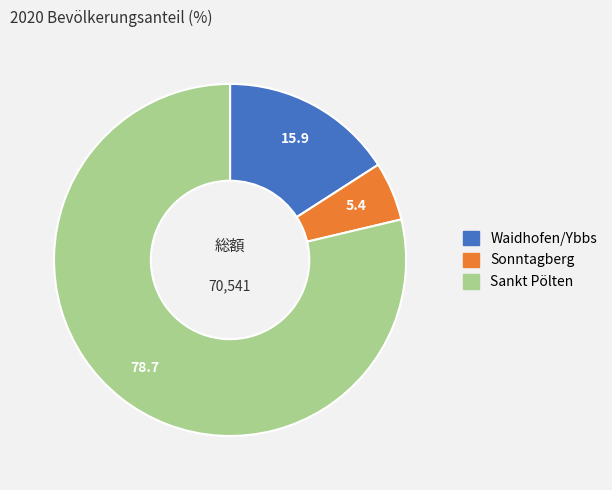

Rank the categories by value from lowest to highest.

Sonntagberg, Waidhofen/Ybbs, Sankt Pölten